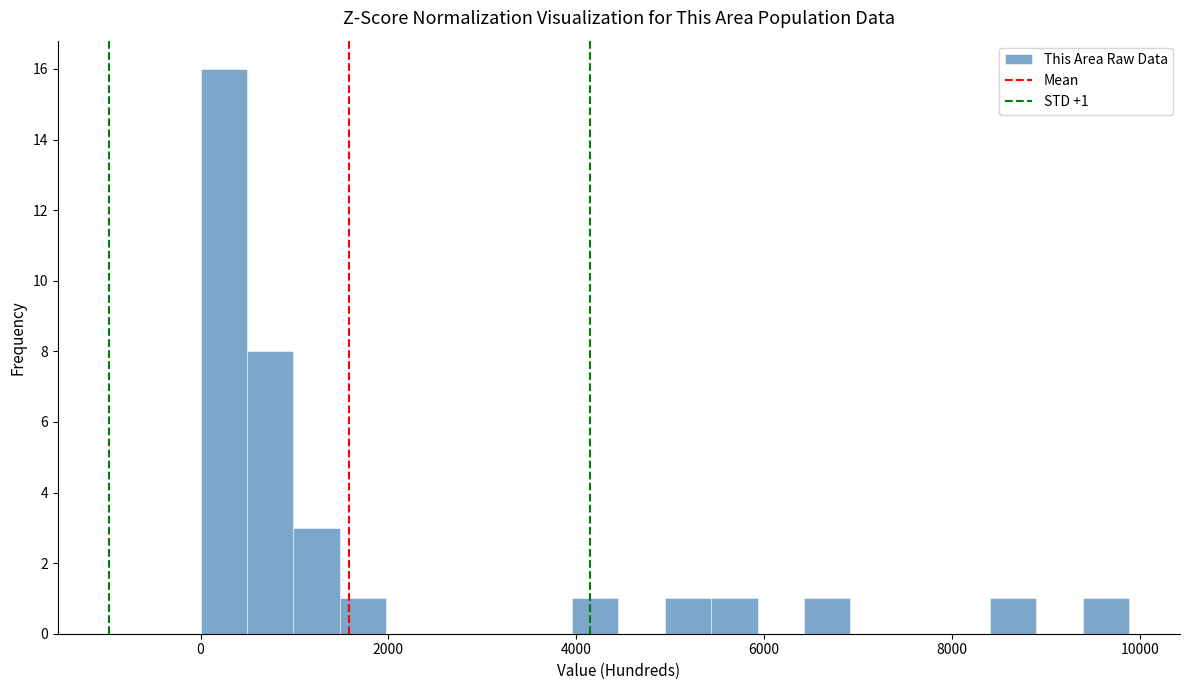

Read against the x-axis, roughly where is the centre of the tallest bar?

200